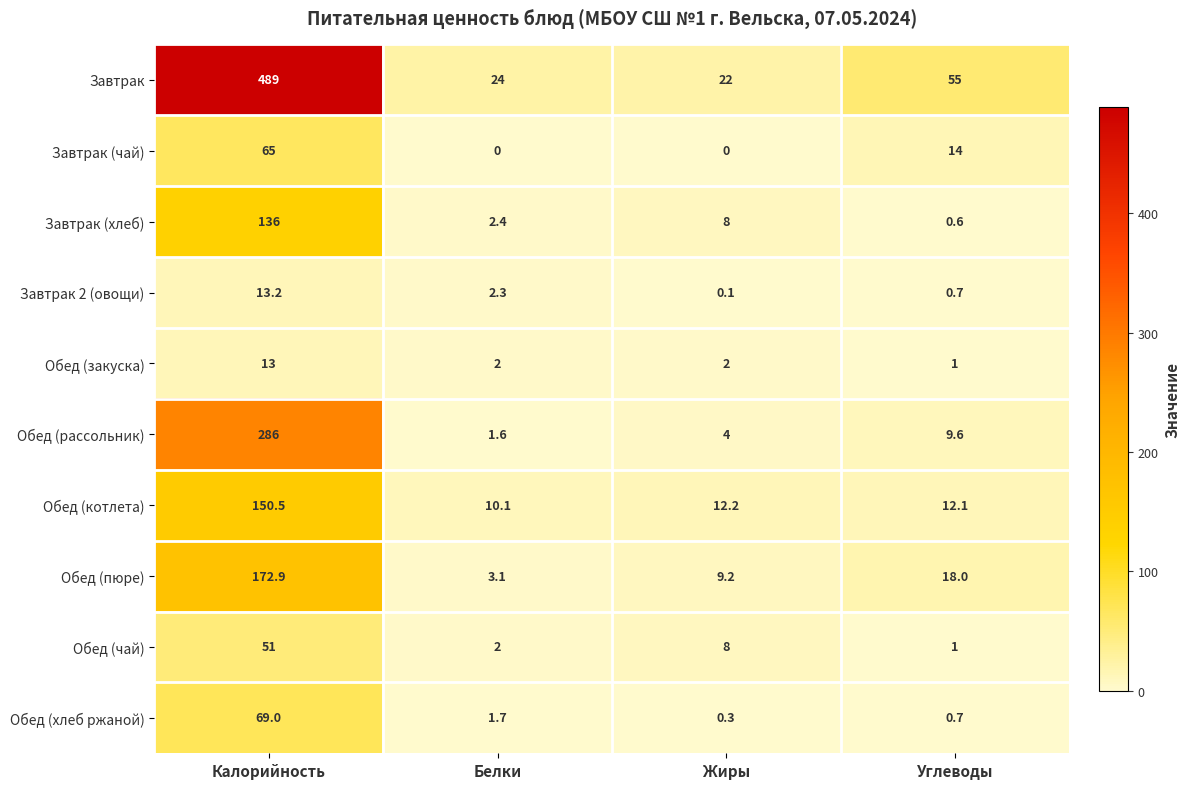

Which series has the largest range (max minus min)?

Завтрак